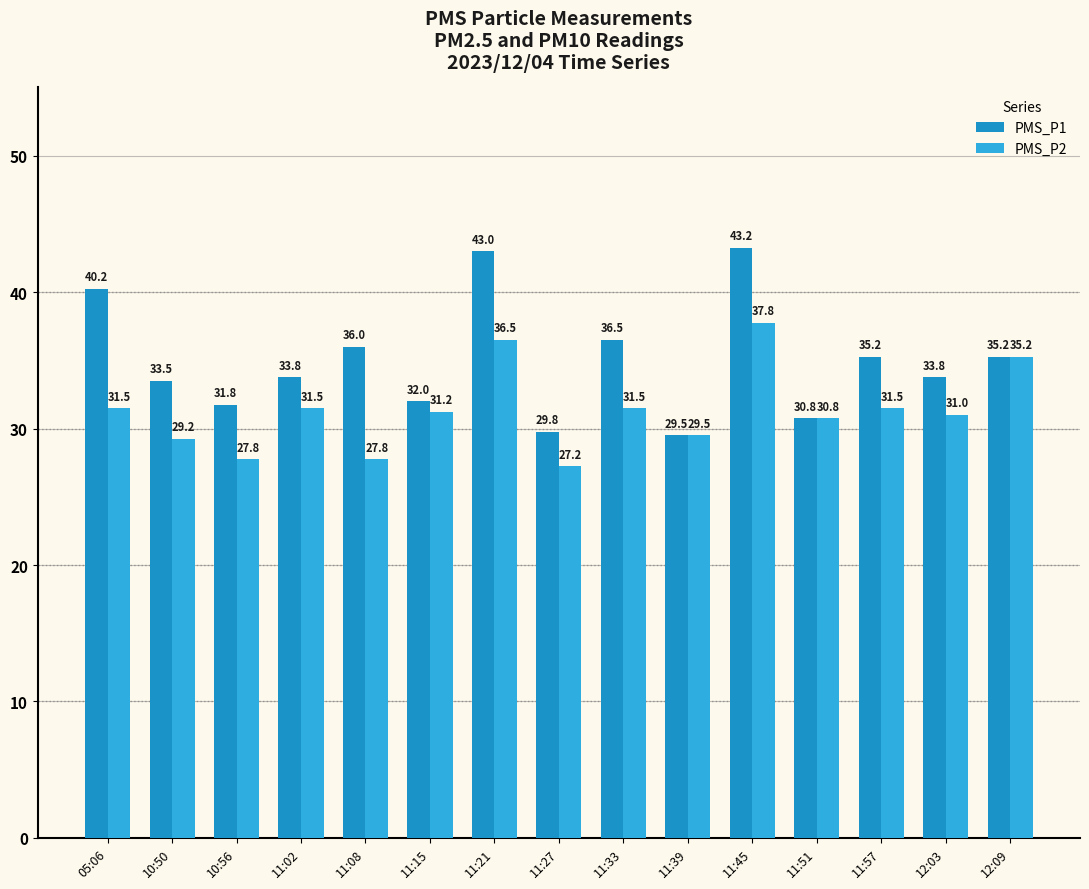

Is the value of PMS_P2 at 05:06 greater than the value of PMS_P1 at 10:50?

No